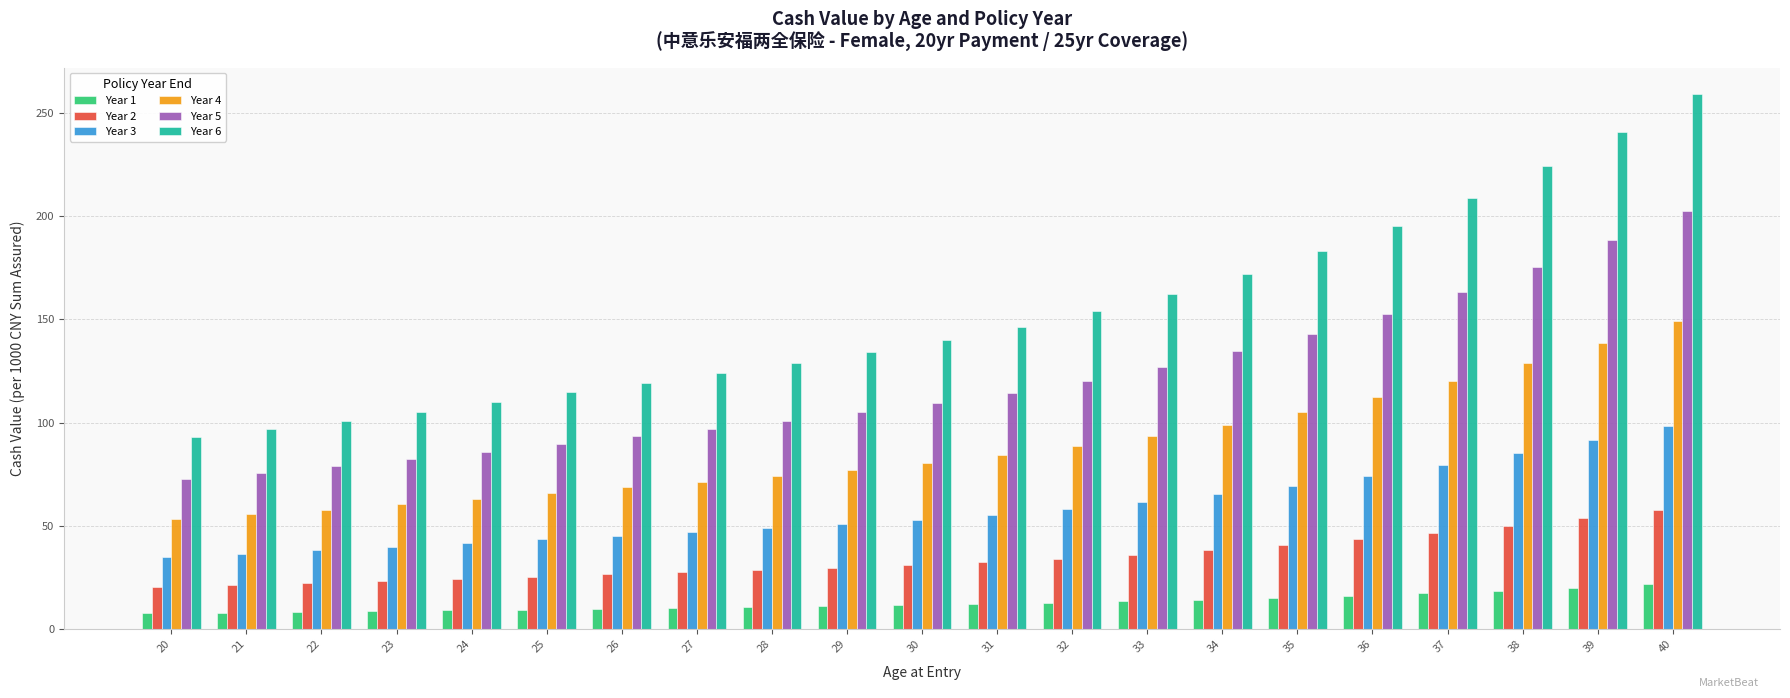

List the series in order of their peak value, highest first.

Year 6, Year 5, Year 4, Year 3, Year 2, Year 1